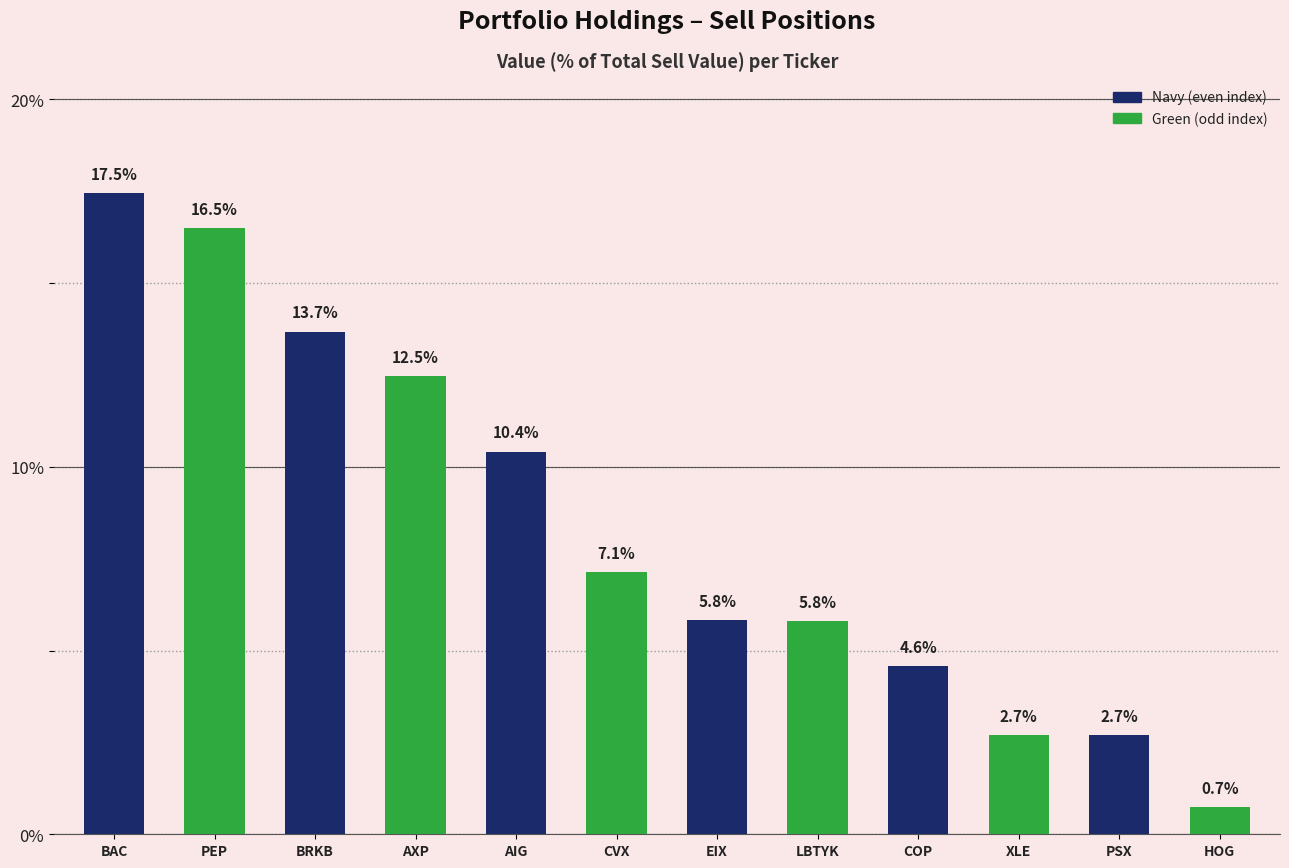

What is the label of the 4th bar from the left?

AXP